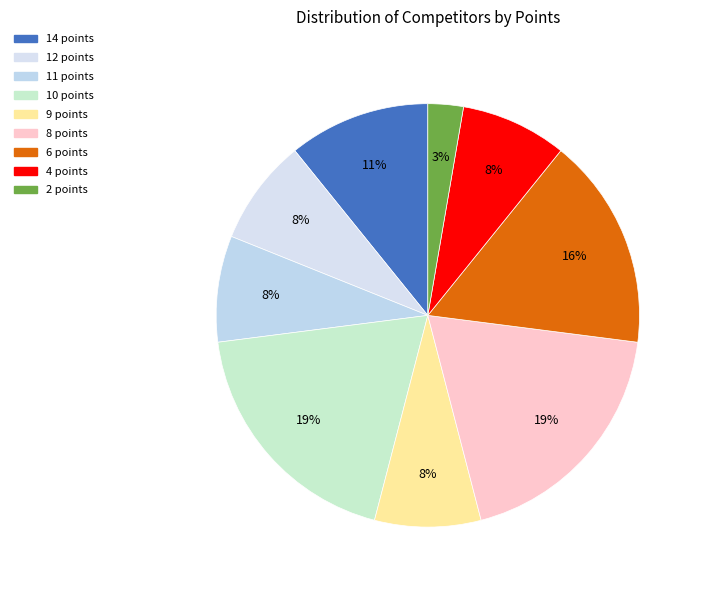

Is it true that 10 points is 9% of the pie?

False